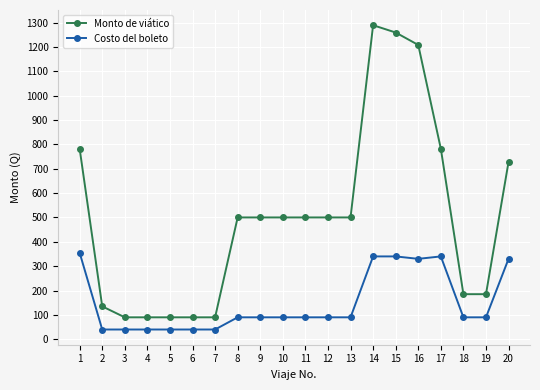

What is the value of the Costo del boleto point at the 9th from the left?

90.0